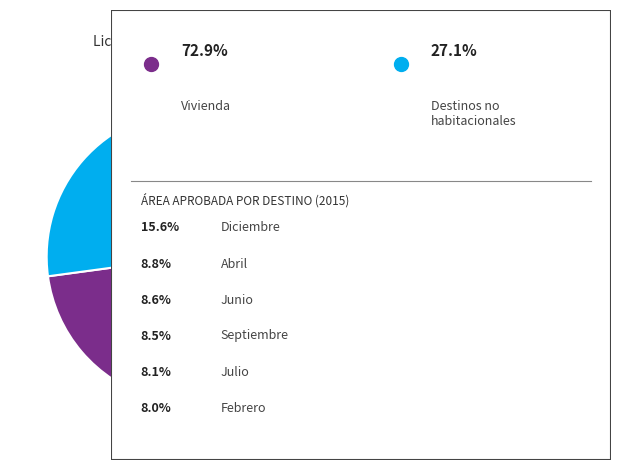

Is there a majority slice in this chart?

Yes